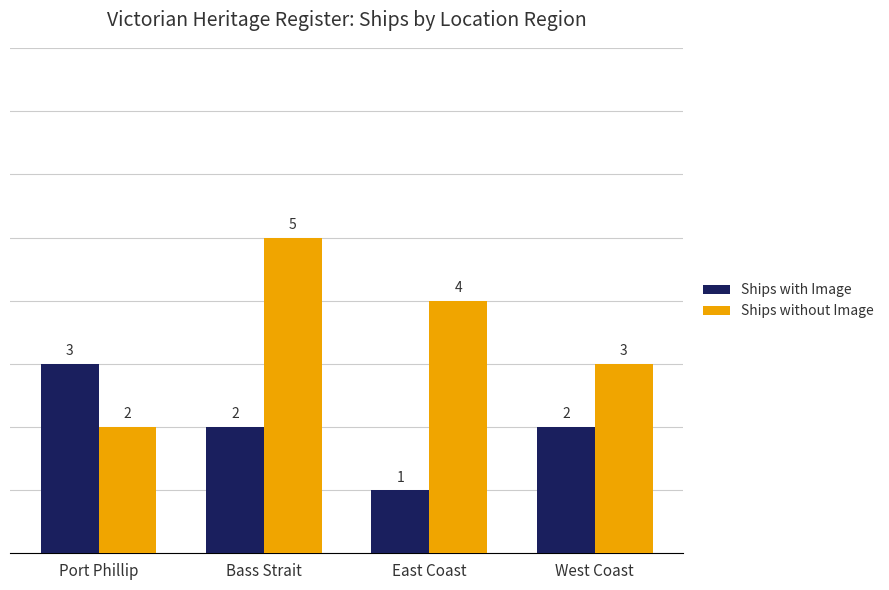

What is the maximum value for Ships without Image?

5